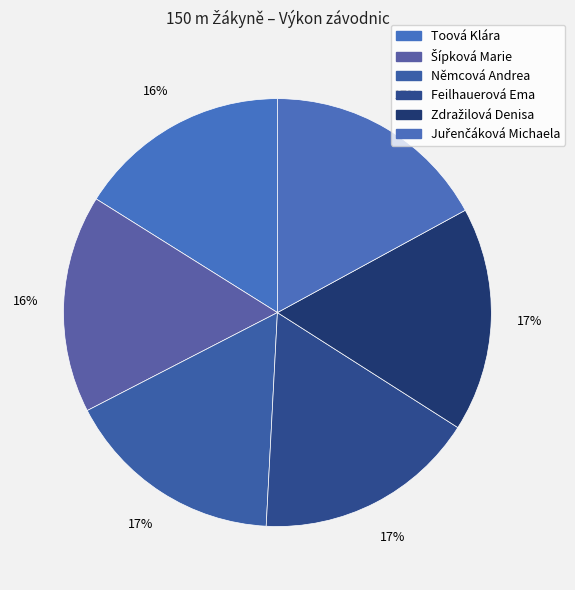

Rank the categories by value from highest to lowest.

Juřenčáková Michaela, Zdražilová Denisa, Feilhauerová Ema, Němcová Andrea, Šípková Marie, Toová Klára